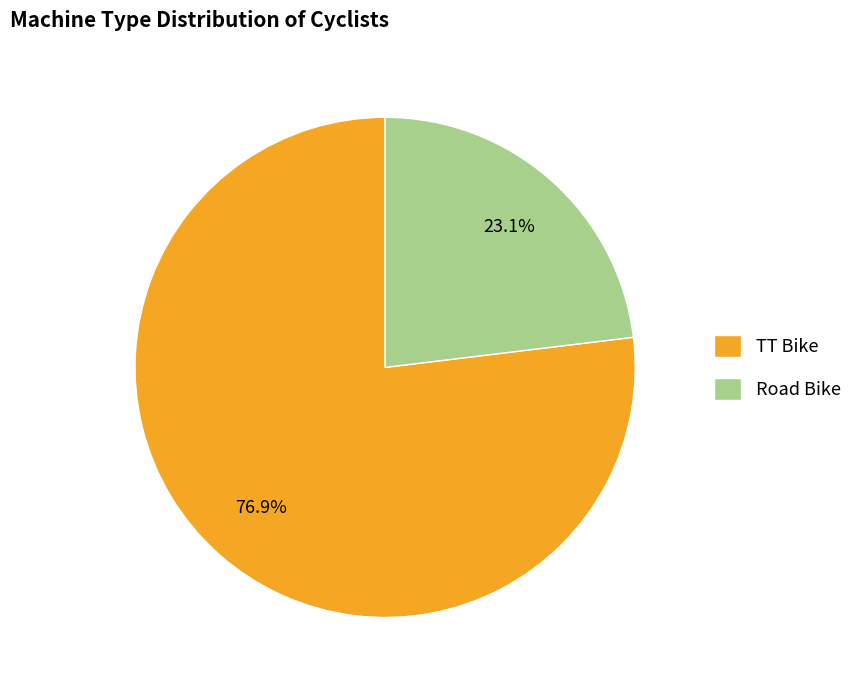

Approximately how many times larger is the value at TT Bike compared to Road Bike?

3.3